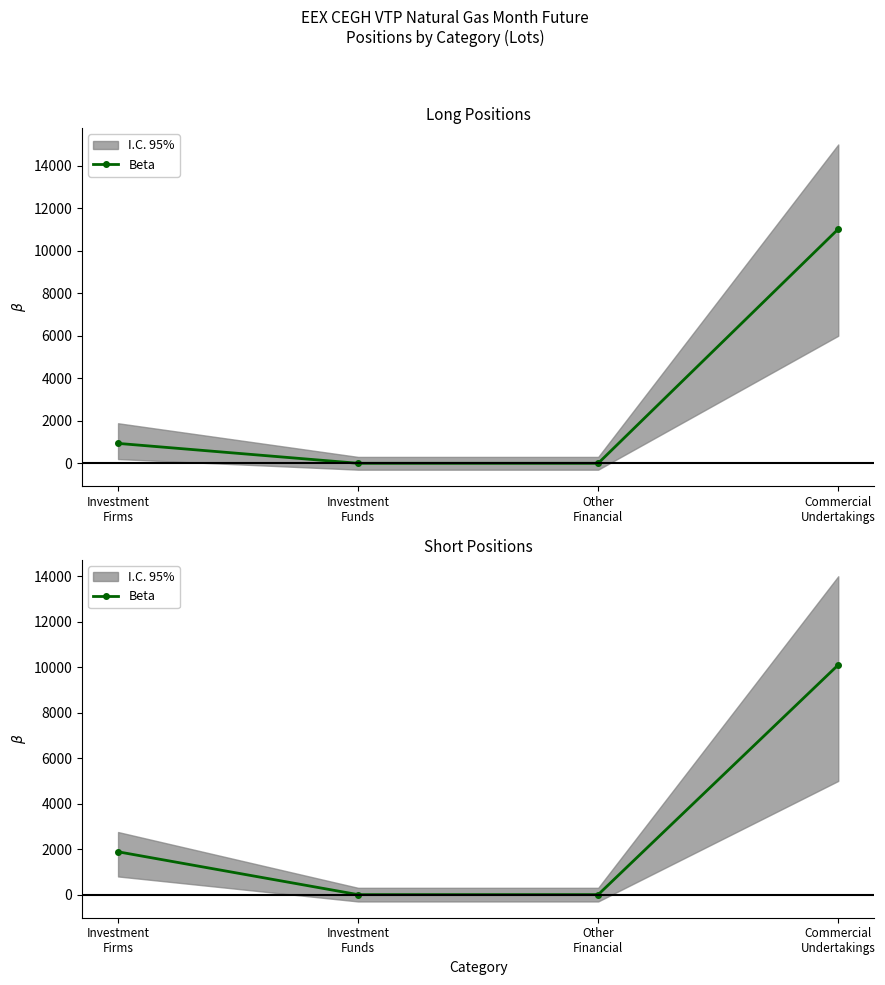

The value at Other
Financial is -3146. True or false?

False